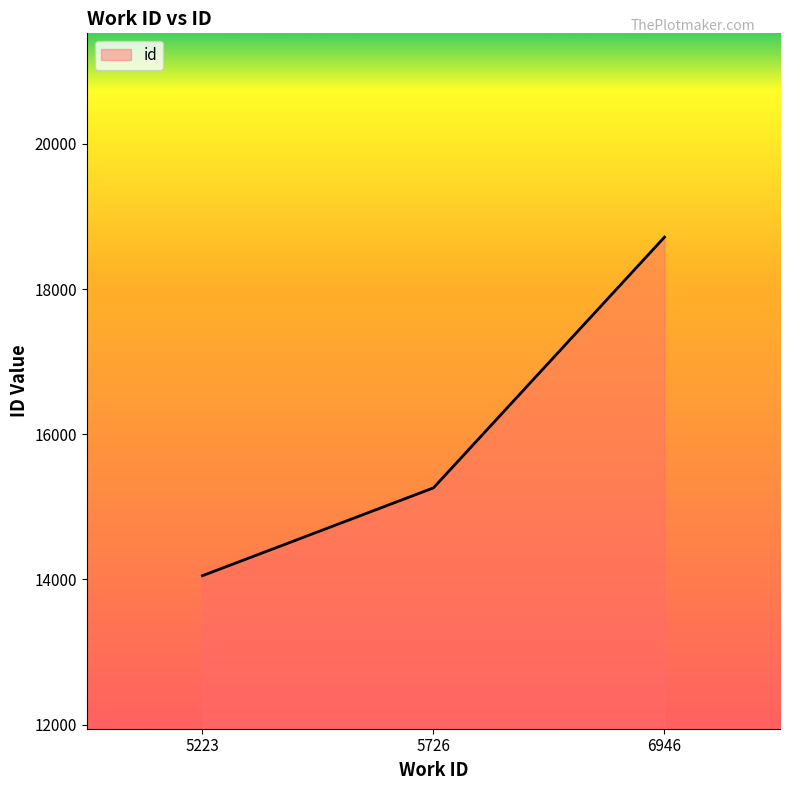

How many categories are shown in the chart?

3